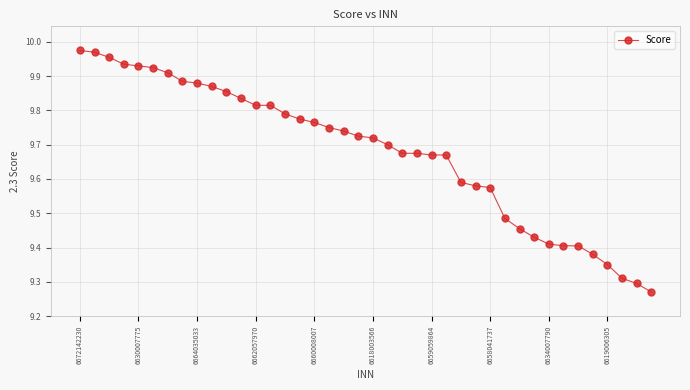

What is the difference between the second highest and second lowest values?

0.7